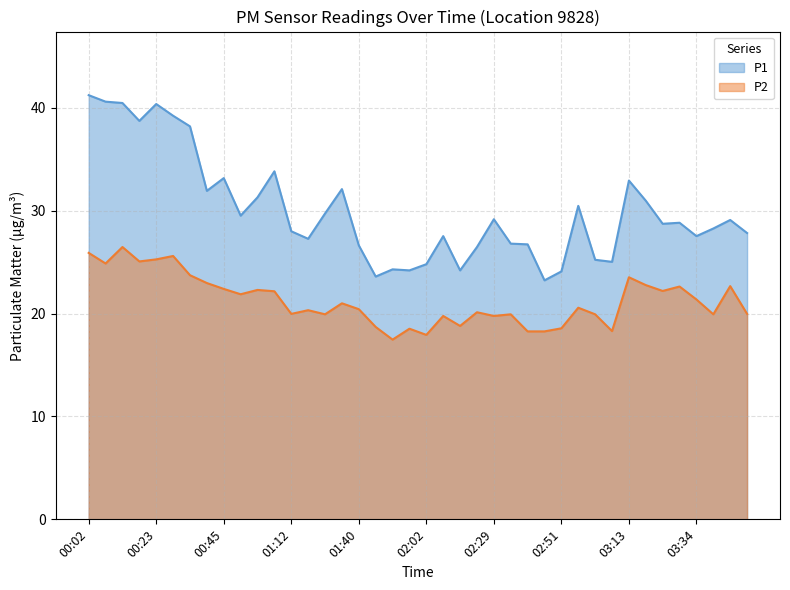

What is the difference between the highest and lowest values at 02:35?

6.9